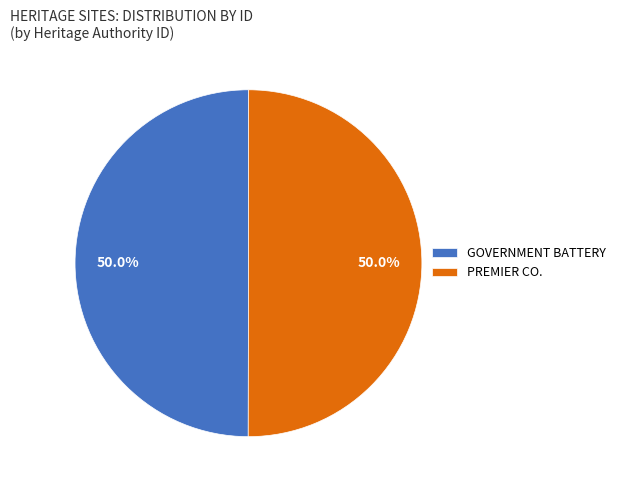

How much of the chart is everything except GOVERNMENT BATTERY?

50.0%